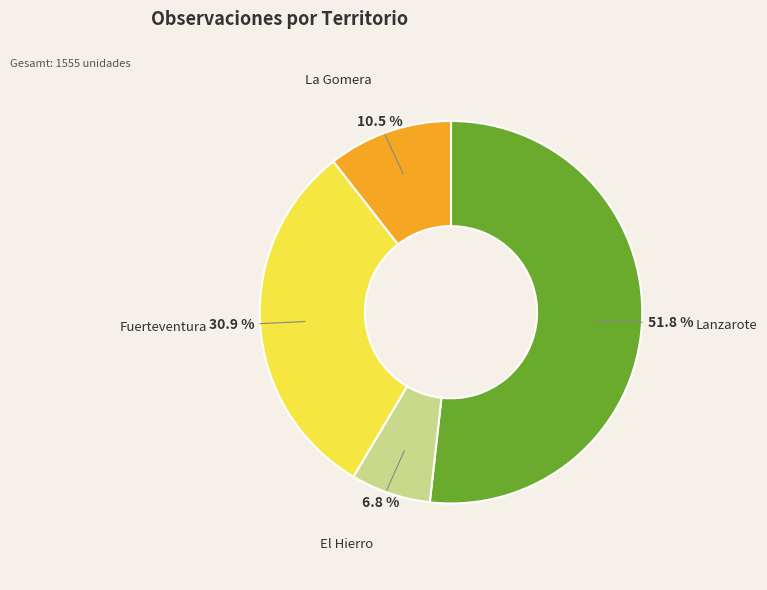

To the nearest percent, what is the average slice percentage?

25%